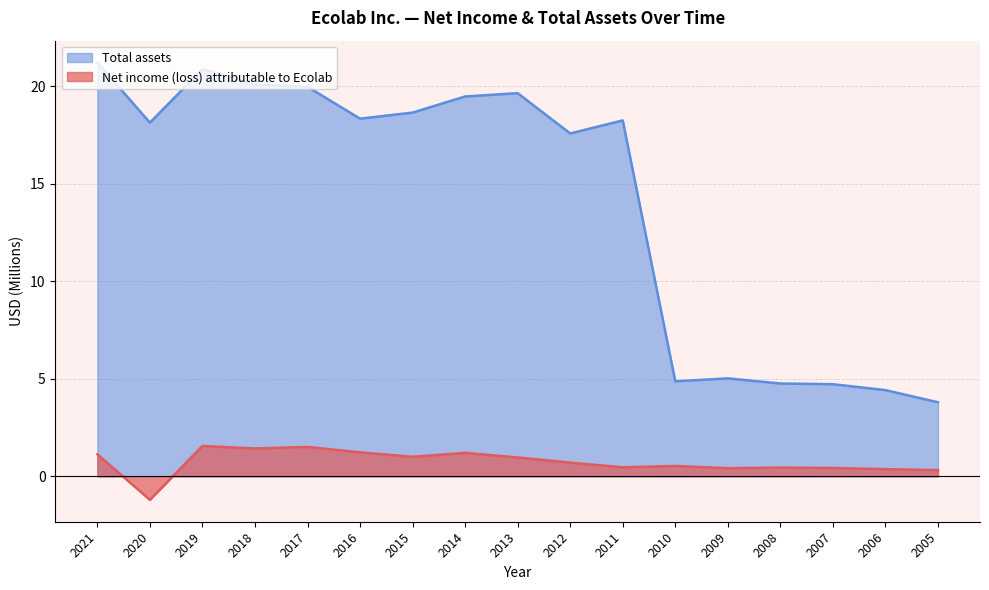

True or false: Total assets has a value of 4.7 at 2007.

True